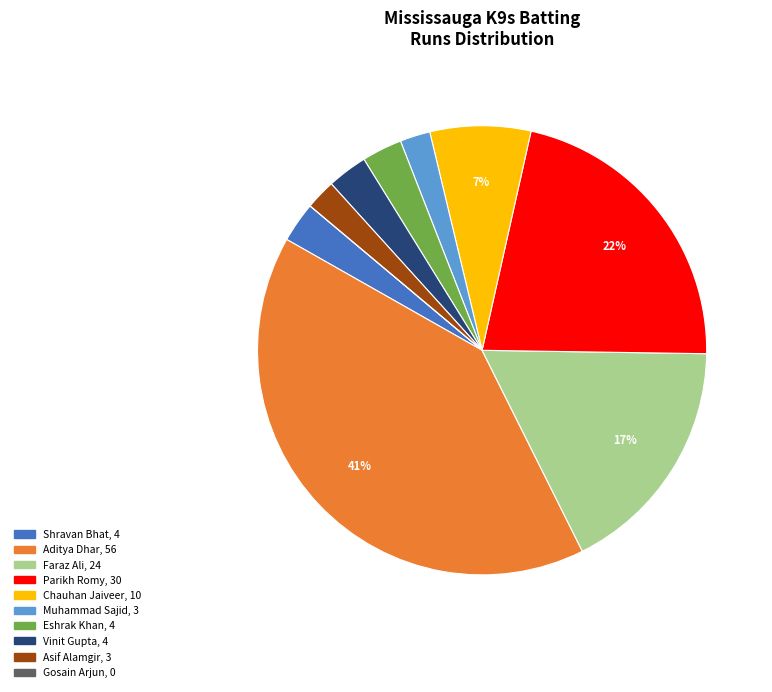

To the nearest percent, what is the average slice percentage?

10%